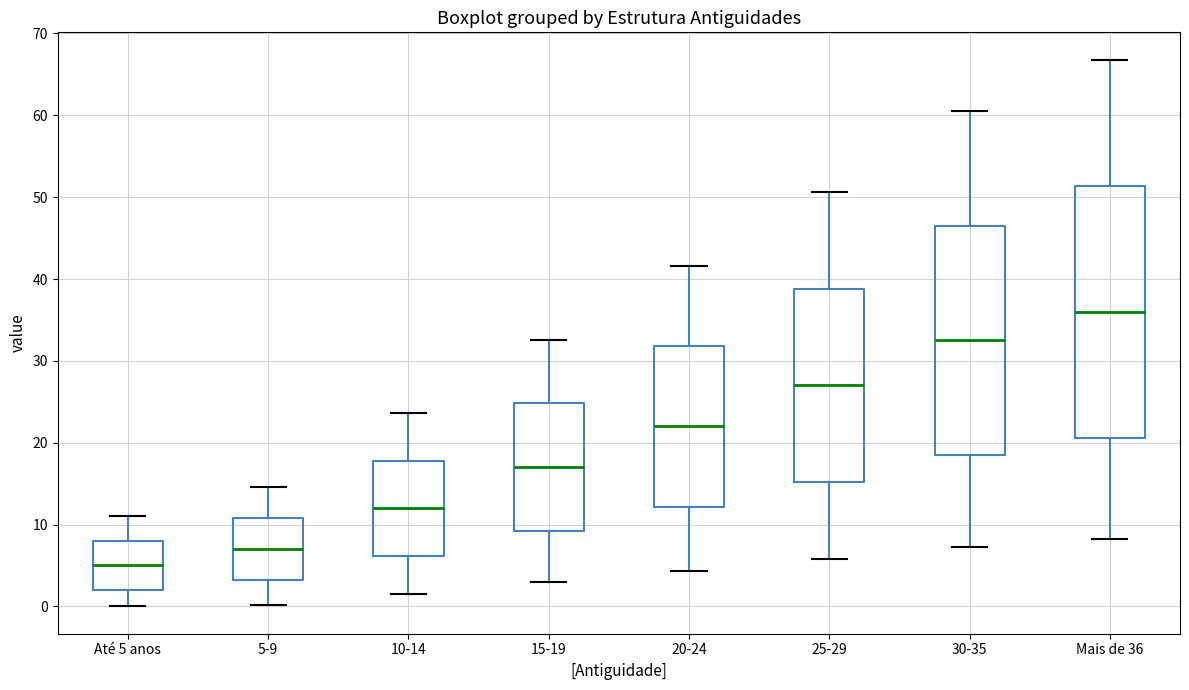

Reading left to right, read every box against the y-axis: the position of its median line, the range the box covers, and the ends of its whiskers. The values are not printed on the chart, so give them approximately, as read against the axis.

Até 5 anos: median 5, box 2 to 8, whiskers 0 to 11
5-9: median 7, box 3 to 11, whiskers 0 to 15
10-14: median 12, box 6 to 18, whiskers 2 to 24
15-19: median 17, box 9 to 25, whiskers 3 to 33
20-24: median 22, box 12 to 32, whiskers 4 to 42
25-29: median 27, box 15 to 39, whiskers 6 to 51
30-35: median 33, box 19 to 47, whiskers 7 to 61
Mais de 36: median 36, box 21 to 51, whiskers 8 to 67